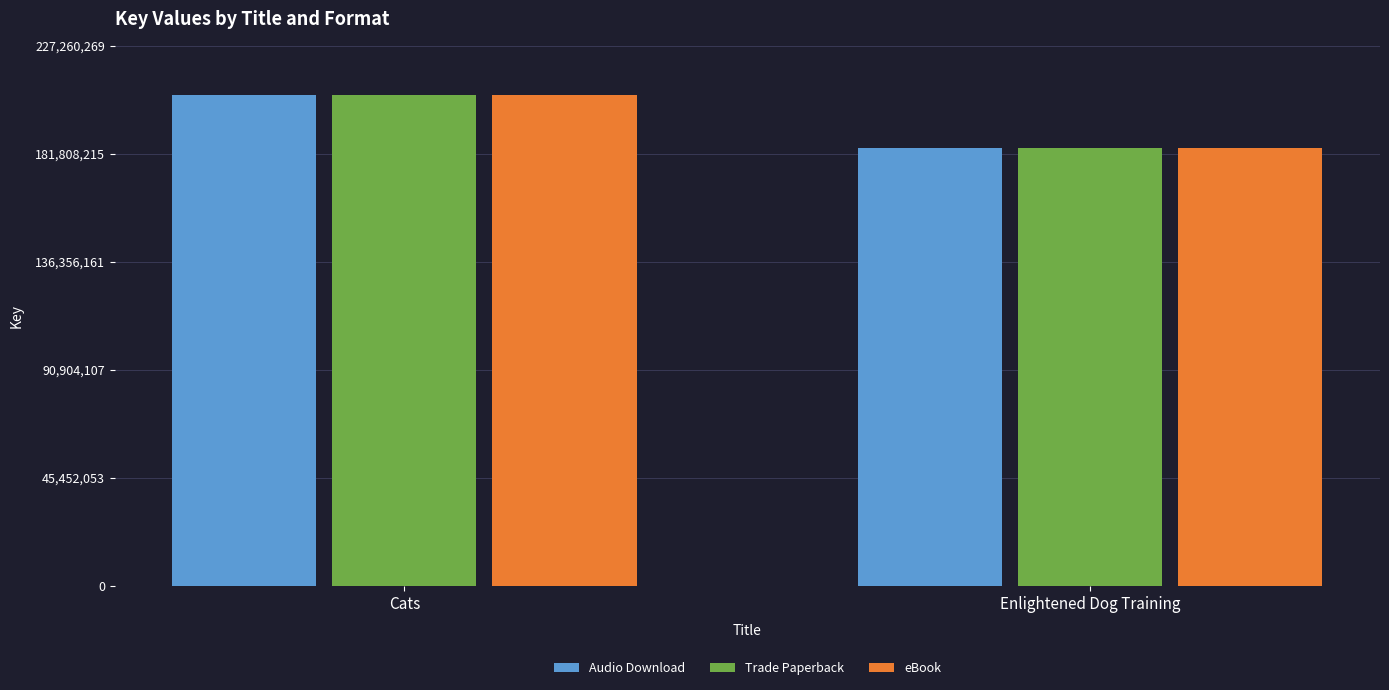

What is the greatest value displayed?

206600245